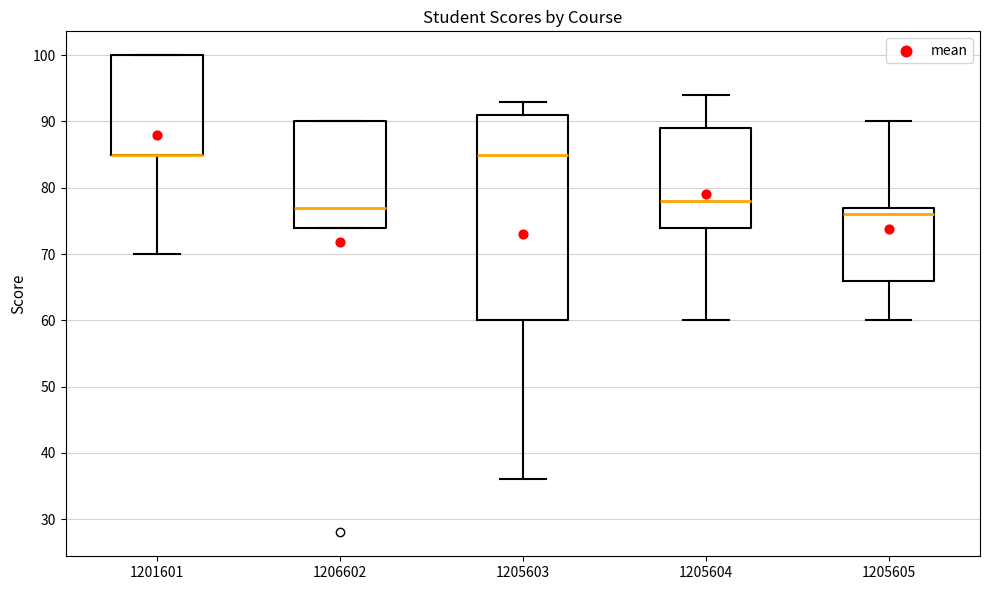

Comparing the boxes themselves (not the whiskers), which one is the tallest?

1205603